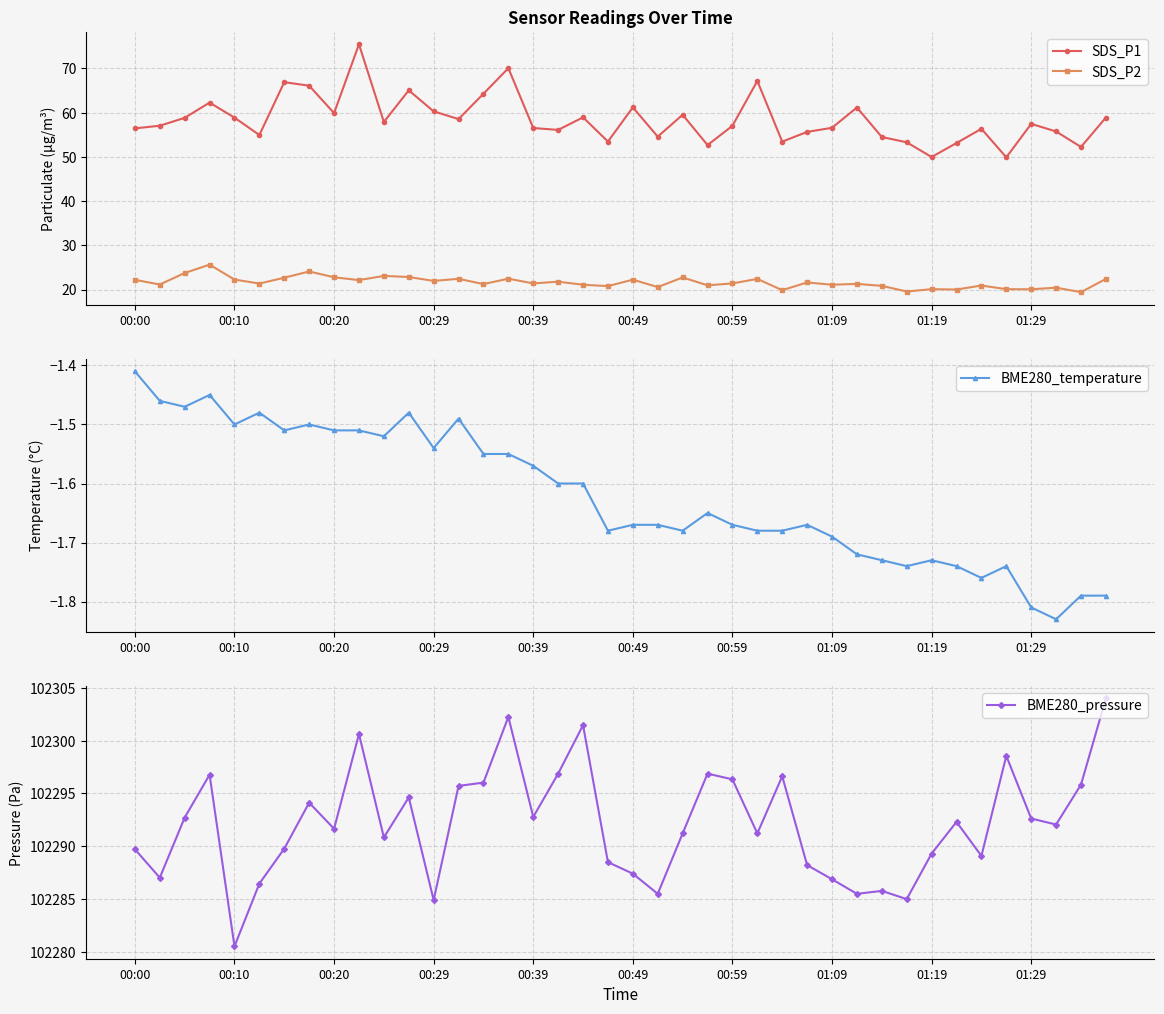

The value of SDS_P1 at 01:29 is 57.5. True or false?

True